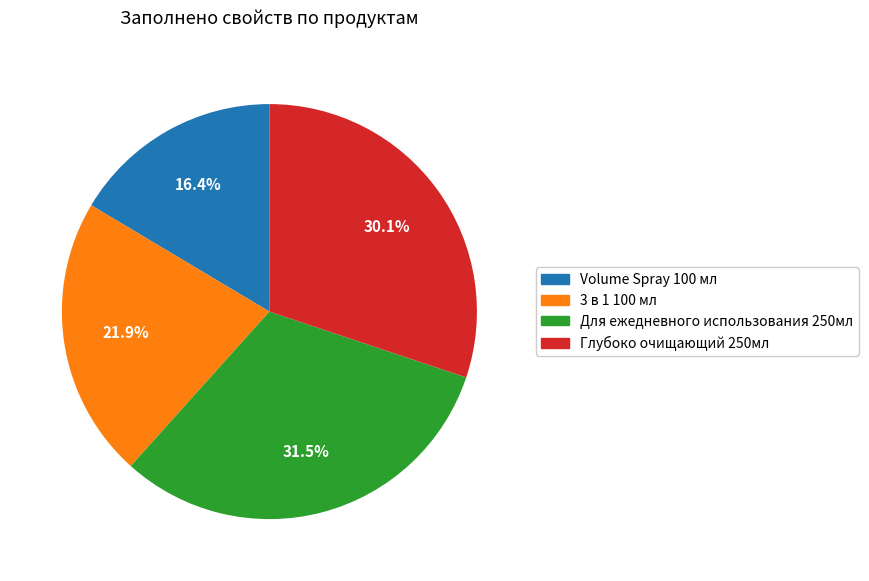

Is there a majority slice in this chart?

No